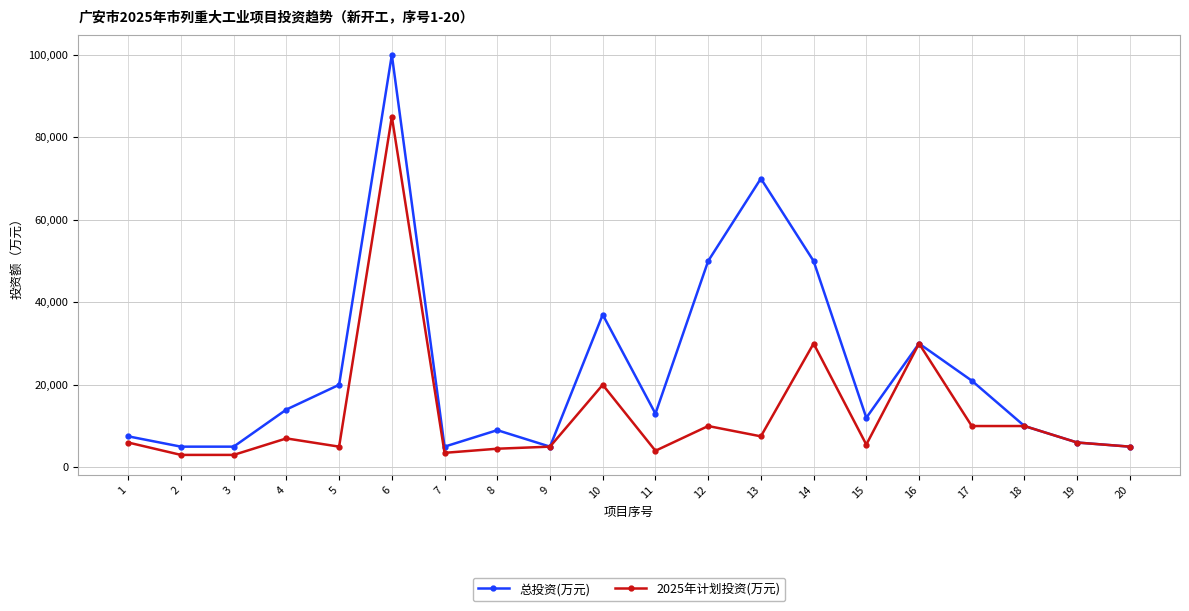

What is the spread (max minus min) of values at 8?

4500